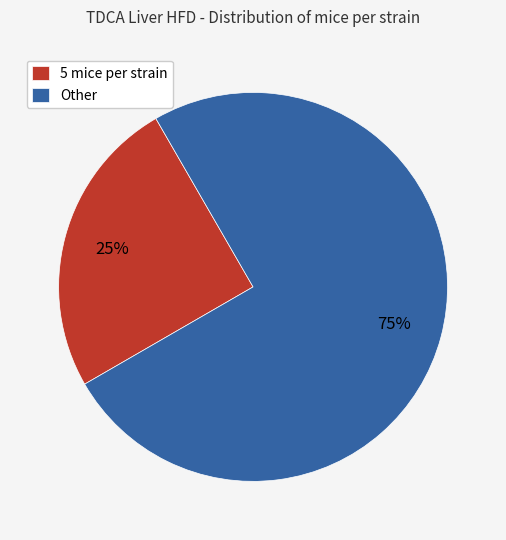

Approximately how many times larger is the value at 5 mice per strain compared to Other?

0.3